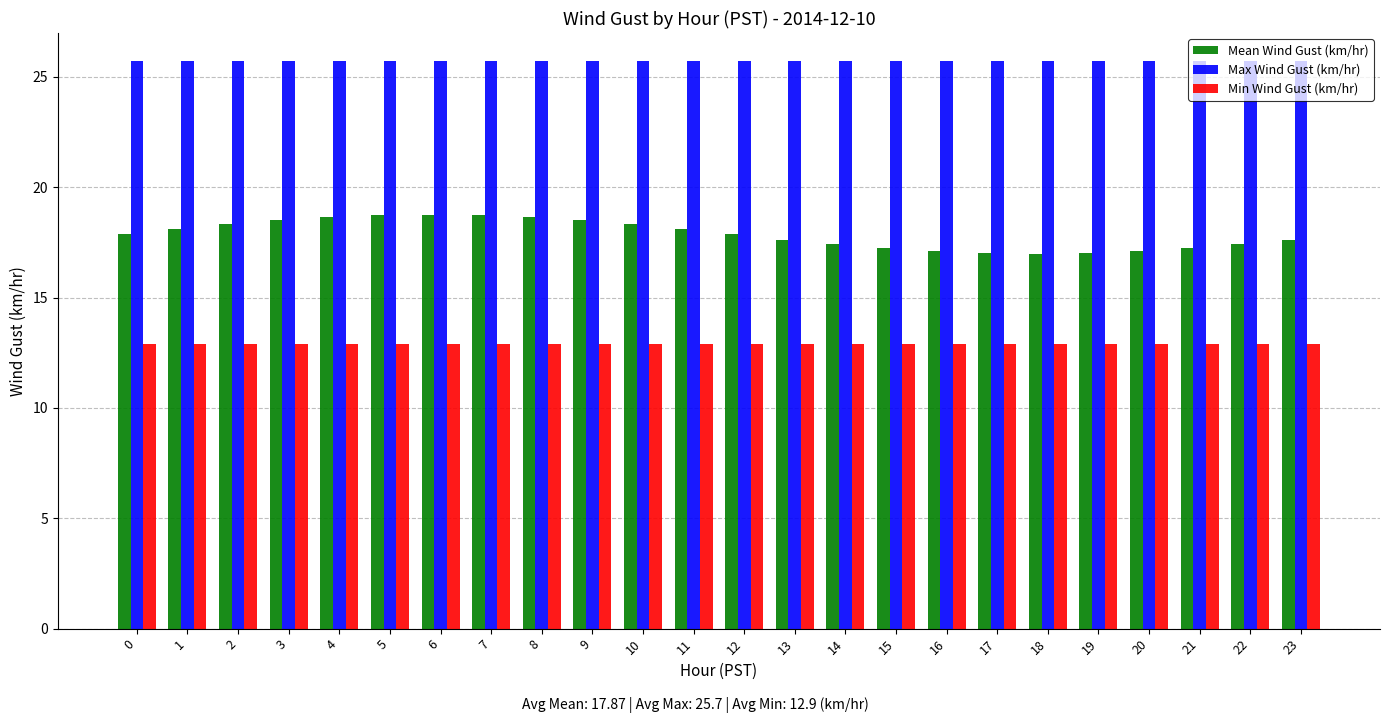

What is the difference between the maximum and minimum values in the Mean Wind Gust (km/hr) series?

1.8